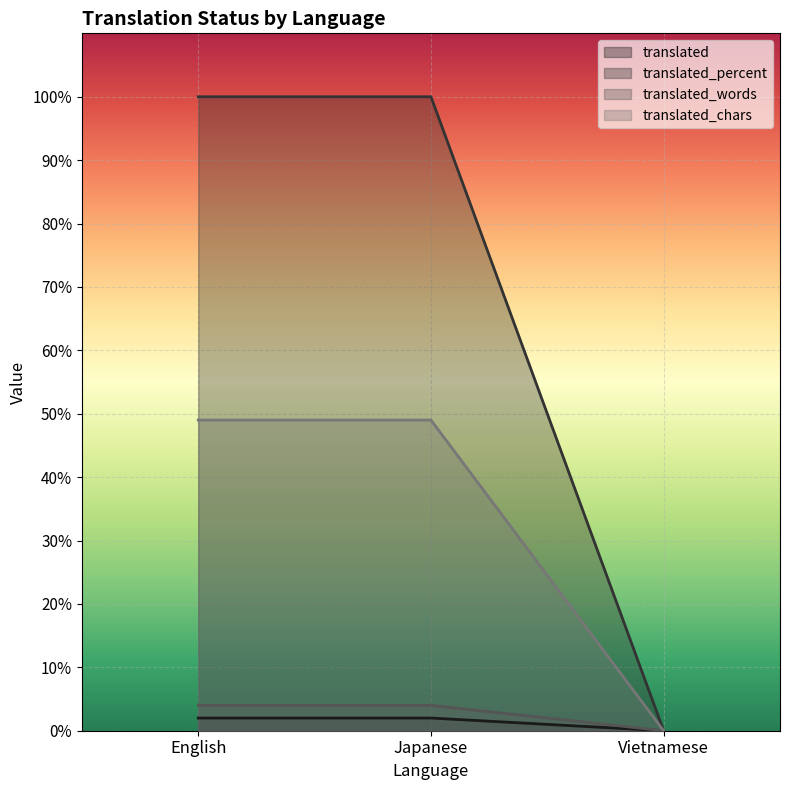

What is the spread (max minus min) of values at English?

98